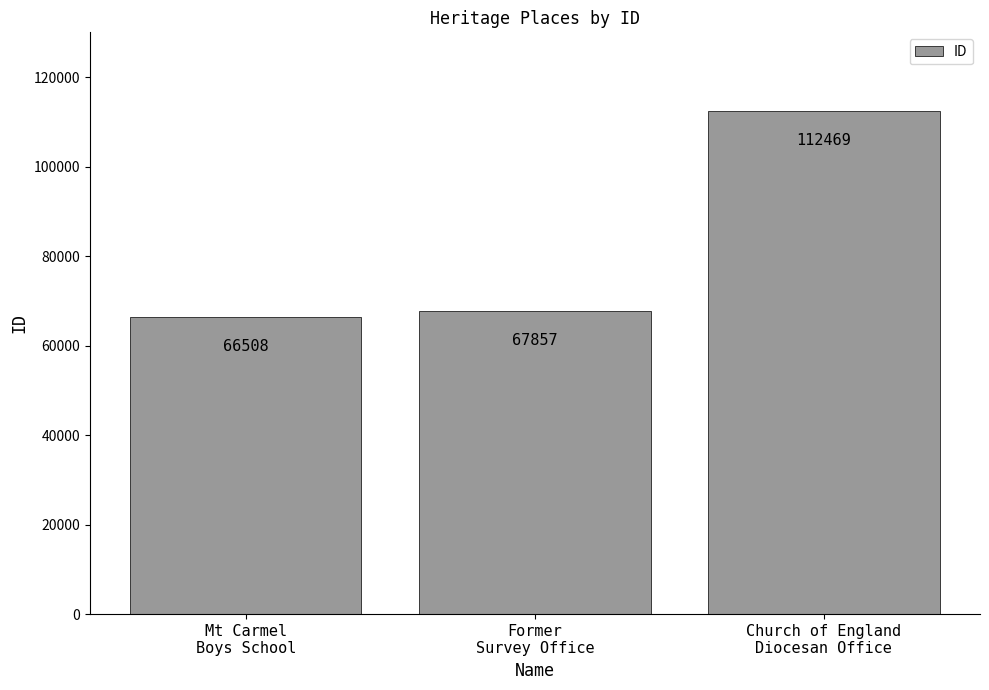

What is the maximum value shown in the chart?

112469